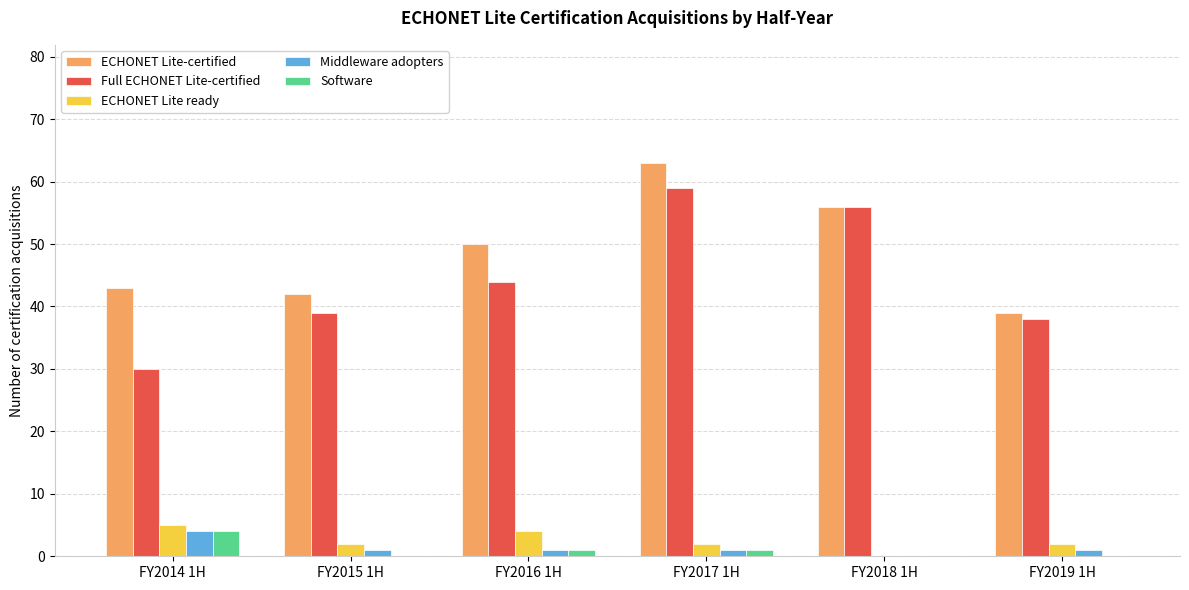

Read the Full ECHONET Lite-certified value at FY2014 1H, to the nearest 5.

30